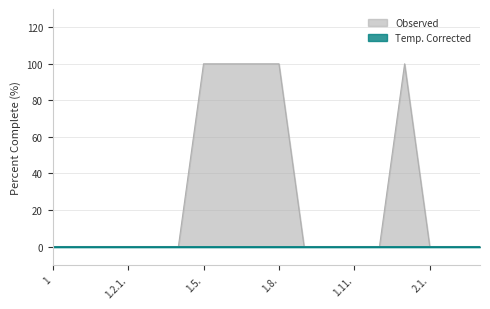

What position from the right is 1.3.?

14